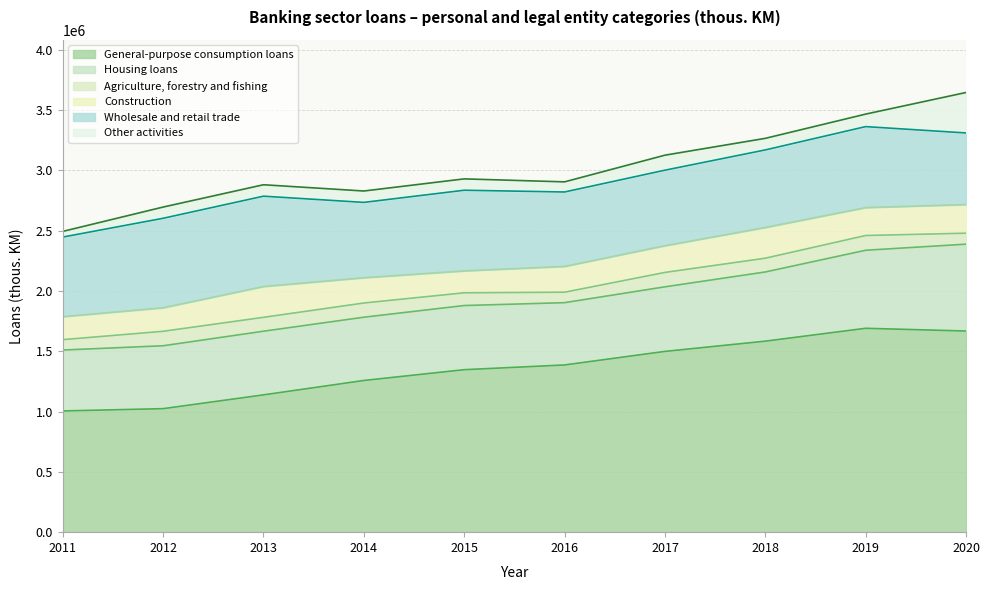

Rank the series by their maximum value, from lowest to highest.

Agriculture, forestry and fishing, Construction, Other activities, Housing loans, Wholesale and retail trade, General-purpose consumption loans